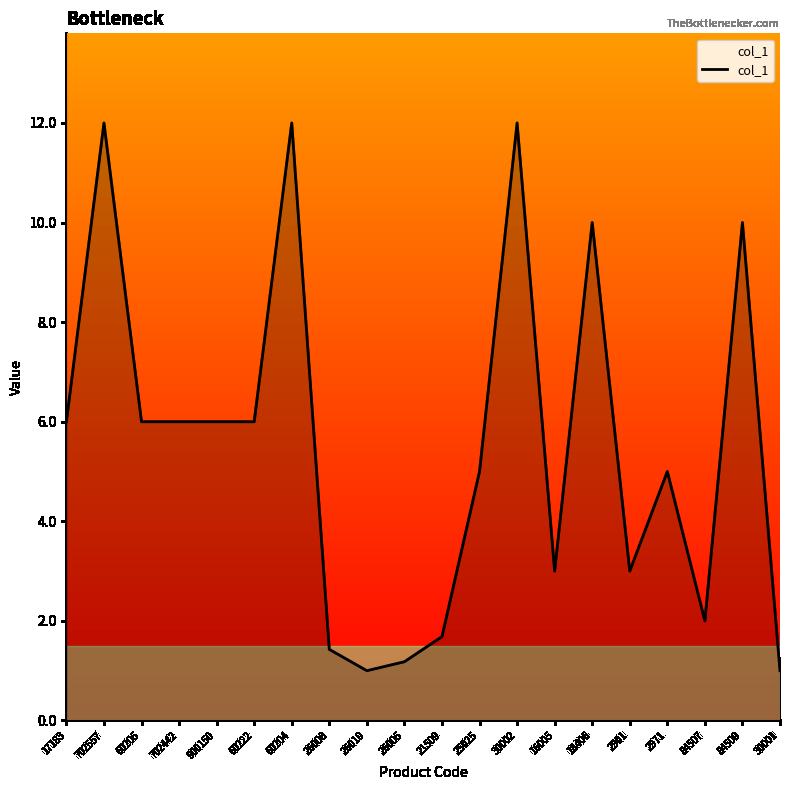

What is the difference between the values at 17183 and 26010?

5.0